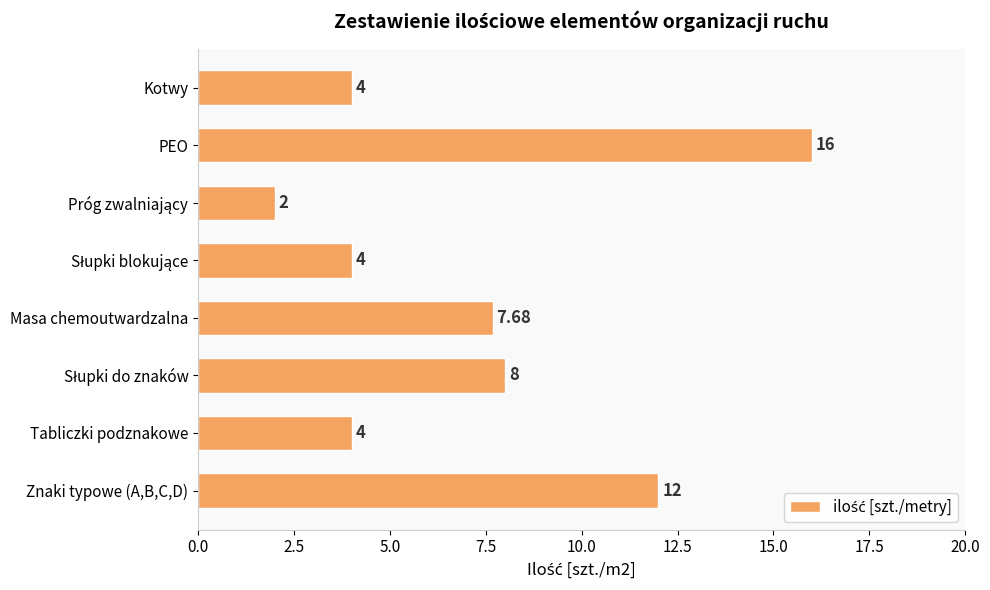

Approximately how many times larger is the value at Kotwy compared to Masa chemoutwardzalna?

0.5